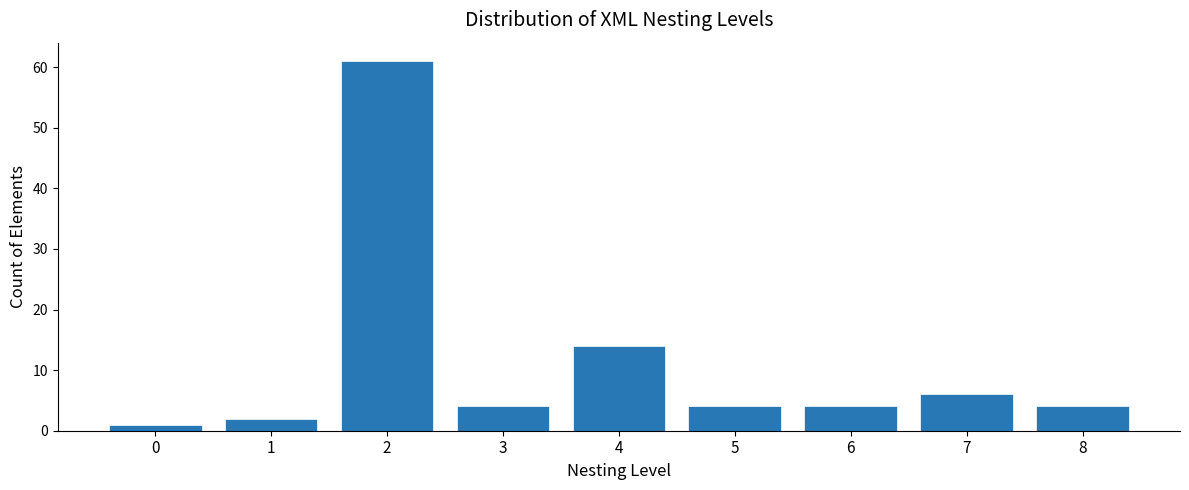

Reading left to right, transcribe all the data shown in this chart.

0=1	1=2	2=61	3=4	4=14	5=4	6=4	7=6	8=4